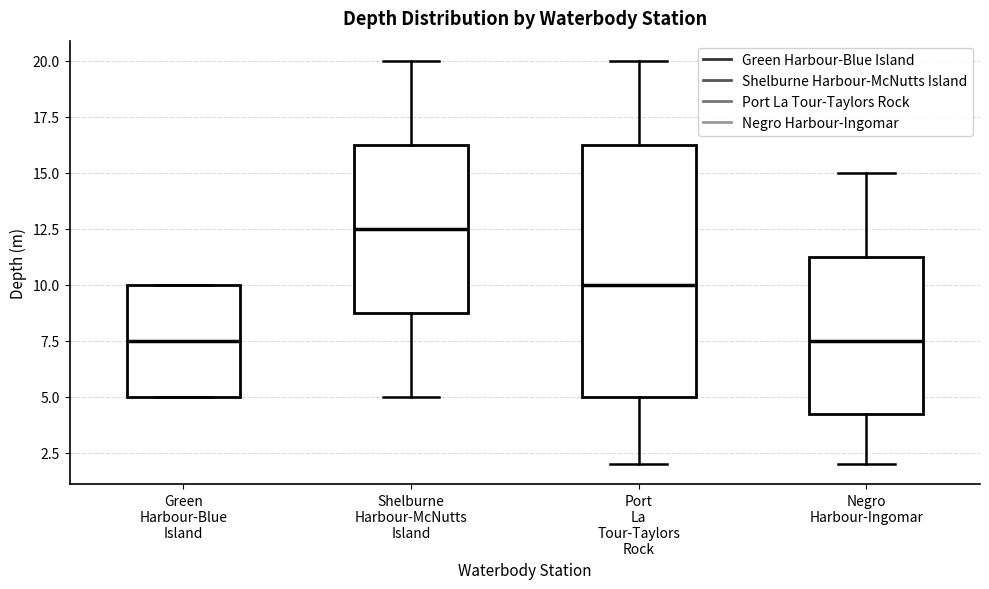

Where does the upper whisker of the box for Port La Tour-Taylors Rock end on the y-axis? The values are not printed on the chart, so give them approximately, as read against the axis.

20.0